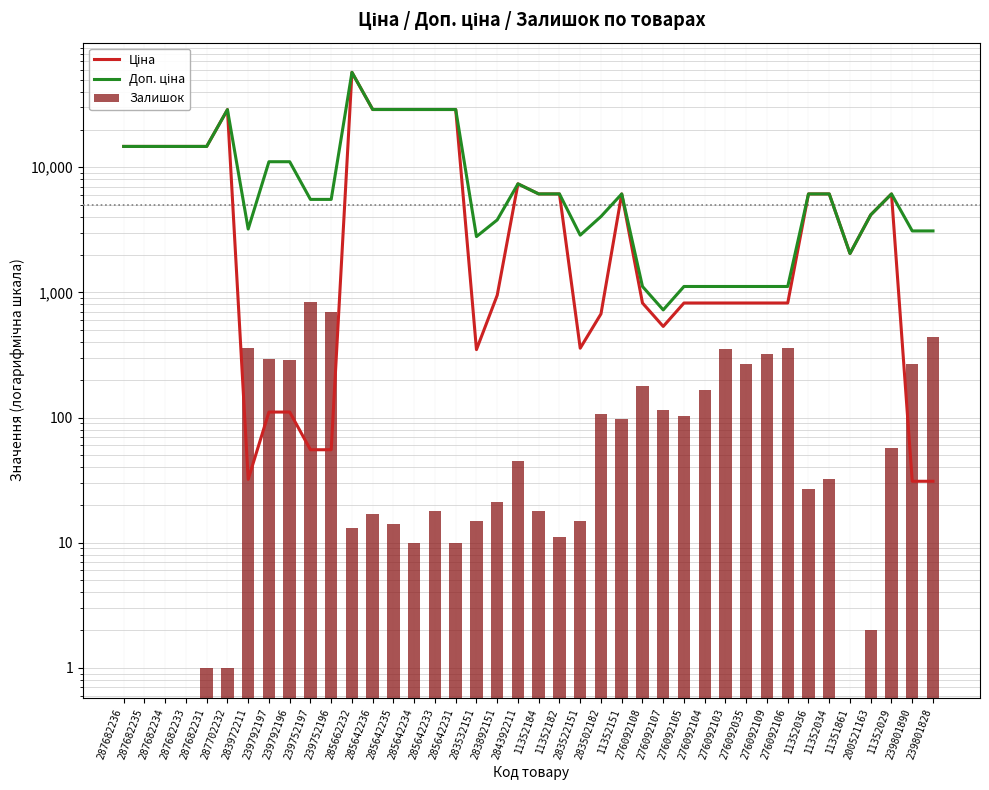

The Доп. ціна series shows 3211.3 at 11352034. True or false?

False